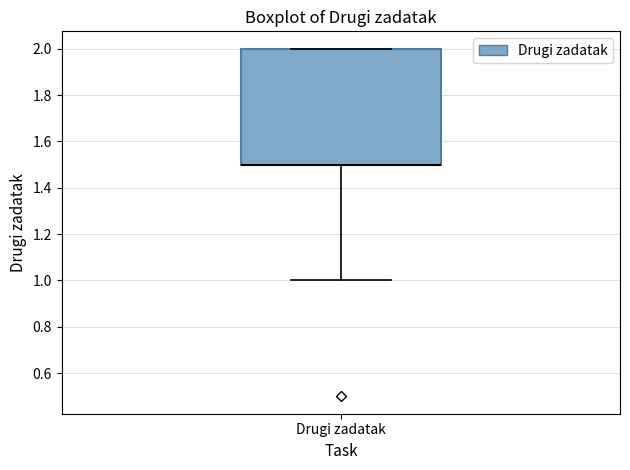

Read this box plot against the y-axis: the position of the median line, the range covered by the box, and the ends of both whiskers. The values are not printed on the chart, so give them approximately, as read against the axis.

median 1.5 (drawn on the box's lower edge), box 1.5 to 2.0, whiskers 1.0 to 2.0